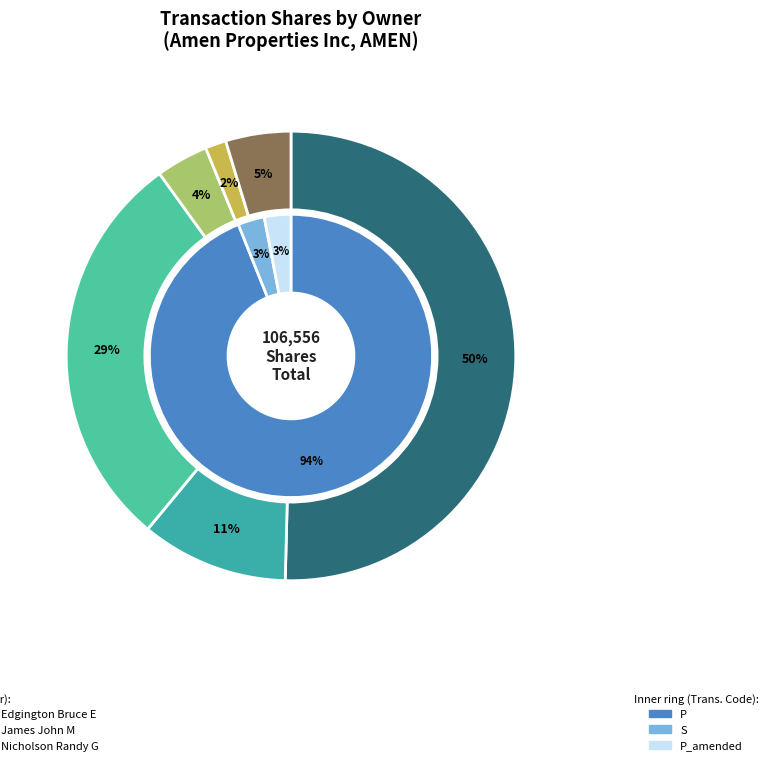

Which has a higher value, Morgan Jon M or Nicholson Randy G?

Morgan Jon M